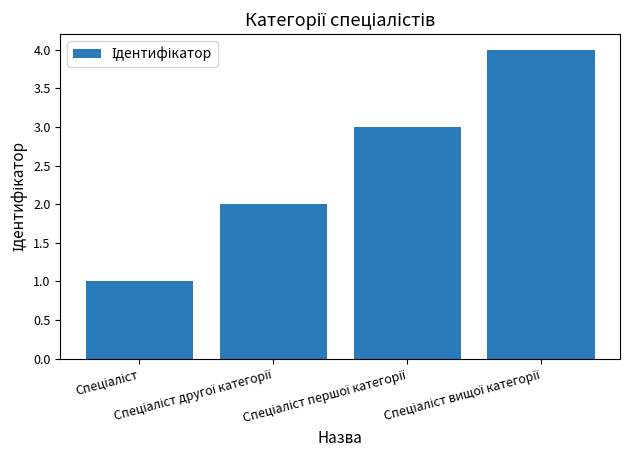

What is the greatest value displayed?

4